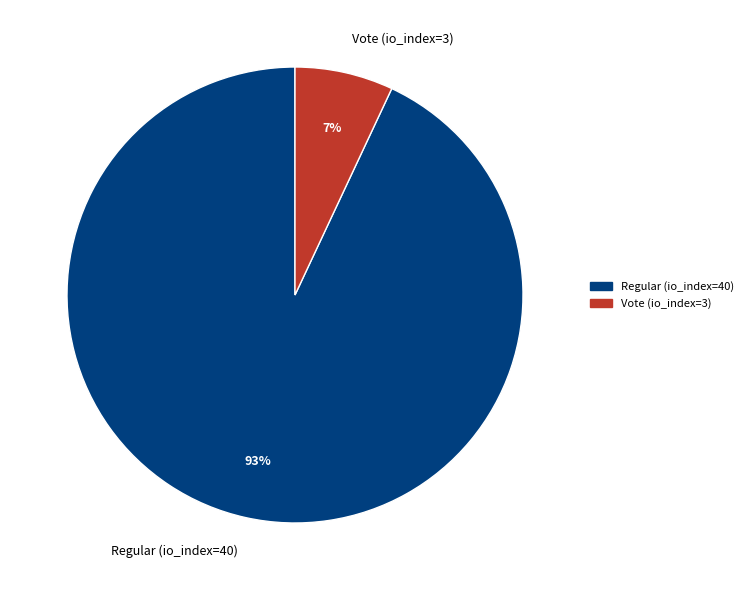

Between Regular (io_index=40) and Vote (io_index=3), which is larger?

Regular (io_index=40)